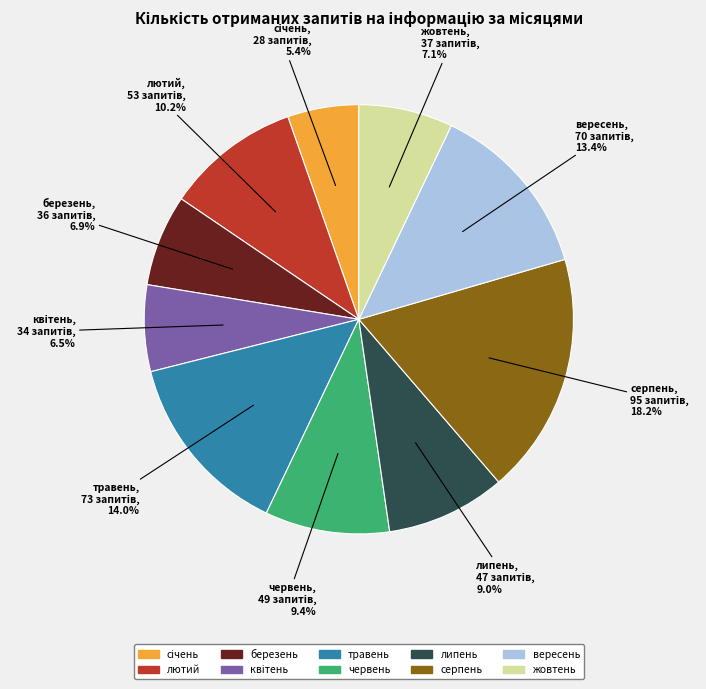

Which slice is the largest?

серпень